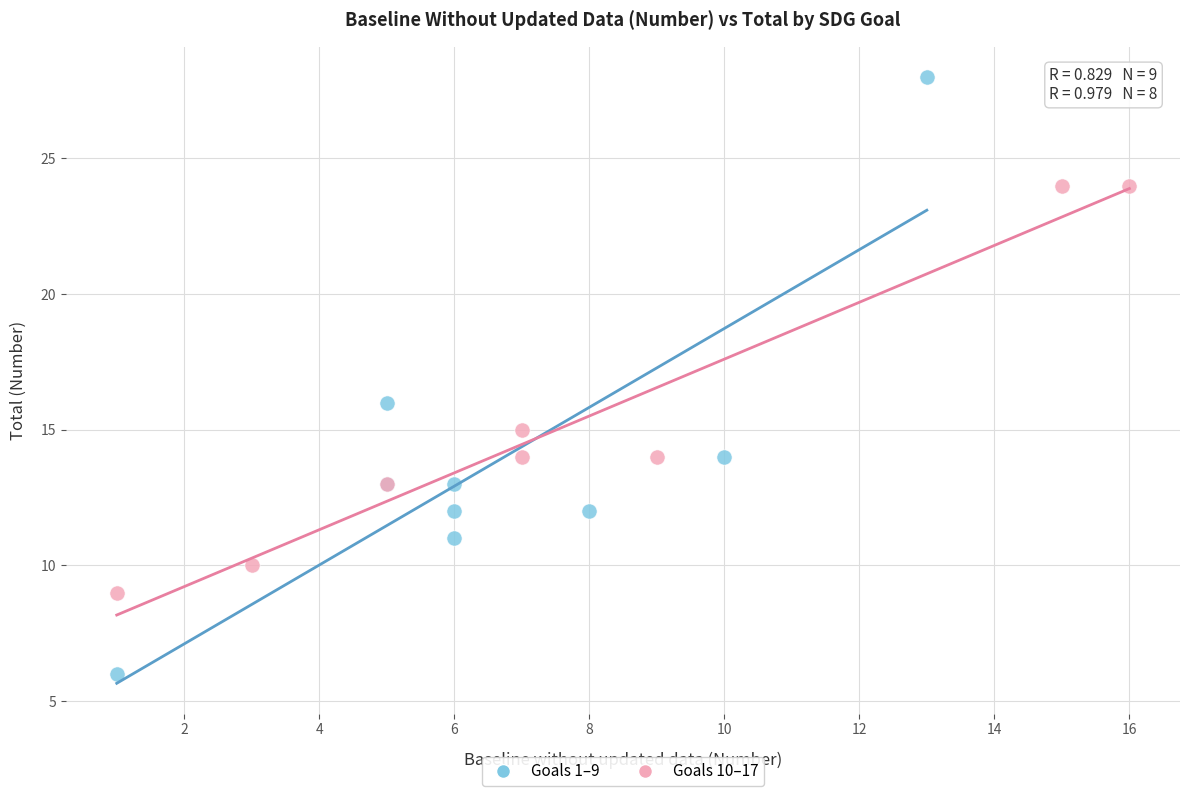

Which series reaches the maximum Y coordinate?

Goals 1–9